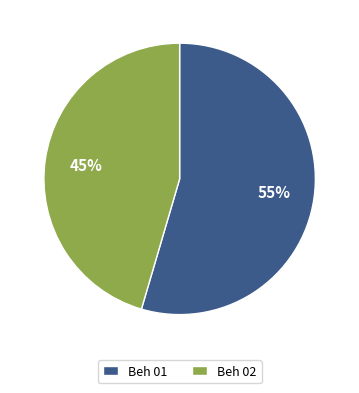

How many slices are in this pie chart?

2